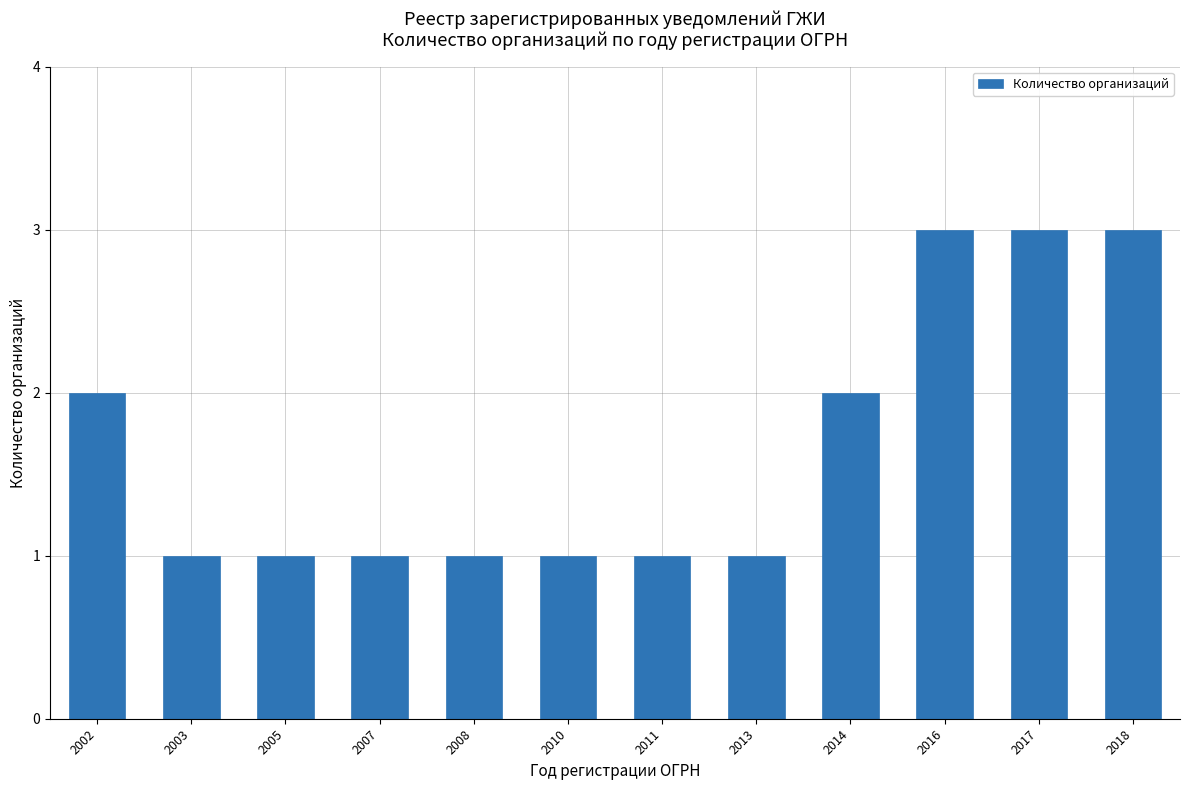

What is the sum of all values?

20